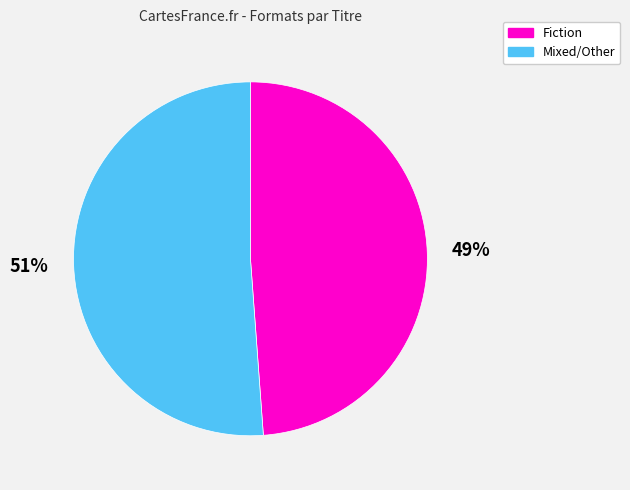

To the nearest percent, what is the average slice percentage?

50%